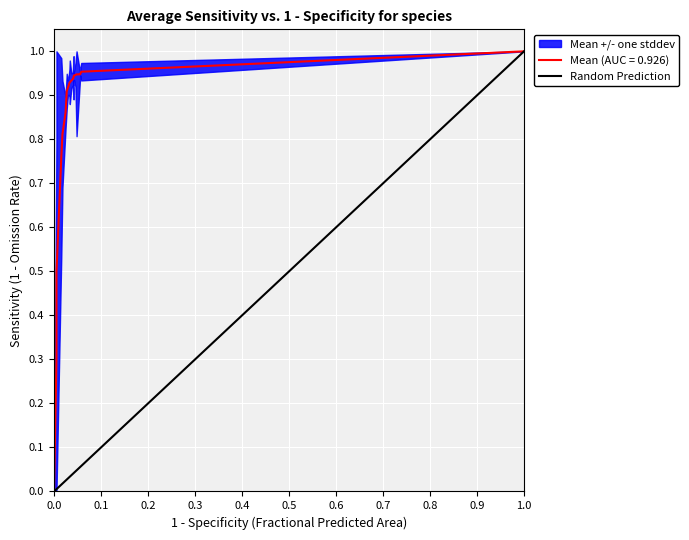

What is the difference between the maximum and minimum values?

1